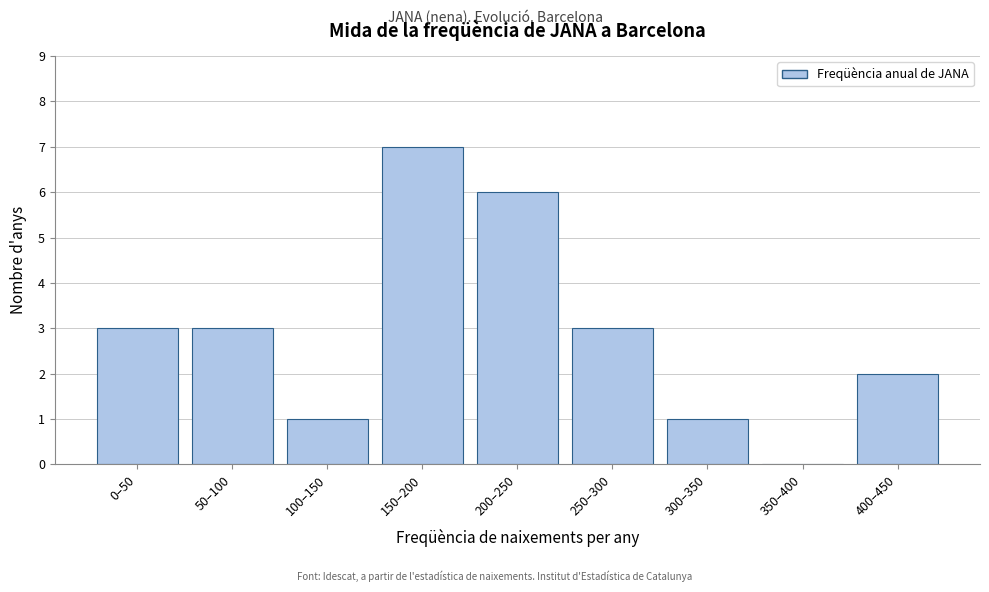

Reading left to right, what are all the values shown in this chart?

0–50=3	50–100=3	100–150=1	150–200=7	200–250=6	250–300=3	300–350=1	350–400=0	400–450=2